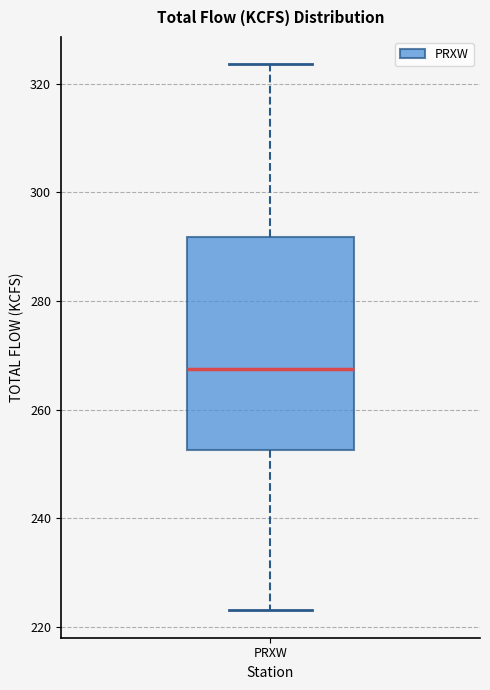

Read this box plot against the y-axis: the position of the median line, the range covered by the box, and the ends of both whiskers. The values are not printed on the chart, so give them approximately, as read against the axis.

median 268, box 252 to 292, whiskers 224 to 324